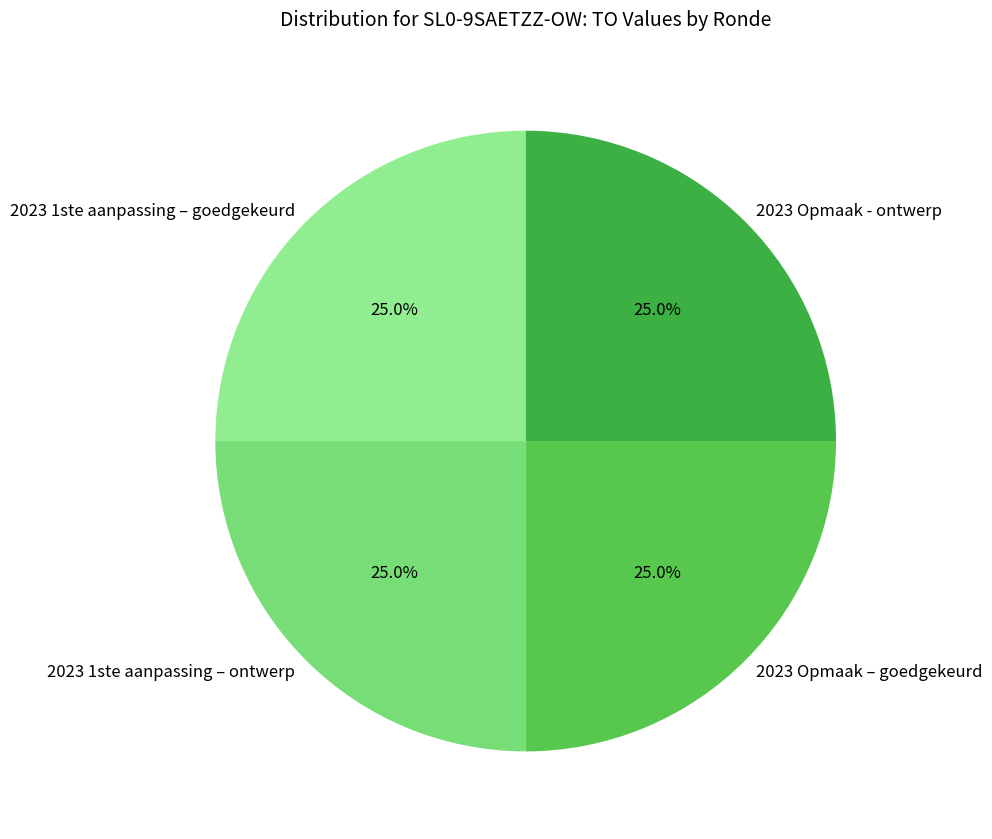

How much of the chart is everything except 2023 Opmaak - ontwerp?

75.0%